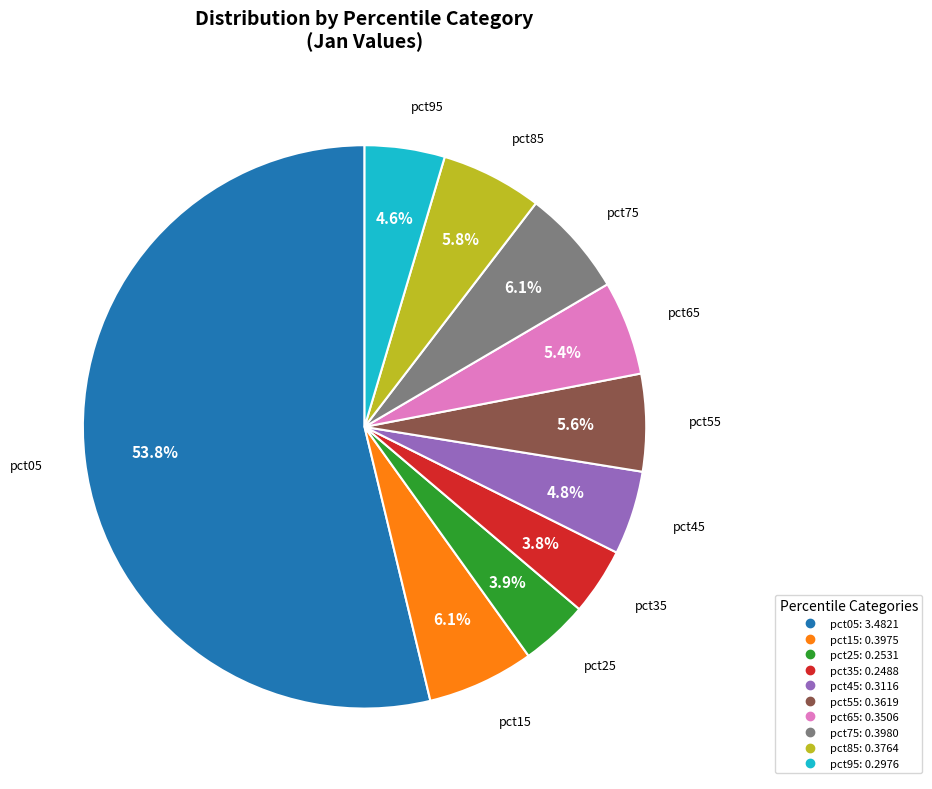

Is the sum of pct75 and pct35 greater than half?

No